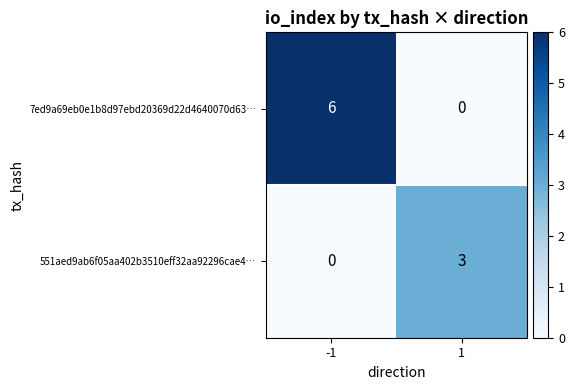

Rank the series by their maximum value, from highest to lowest.

7ed9a69eb0e1b8d97ebd20369d22d4640070d63…, 551aed9ab6f05aa402b3510eff32aa92296cae4…